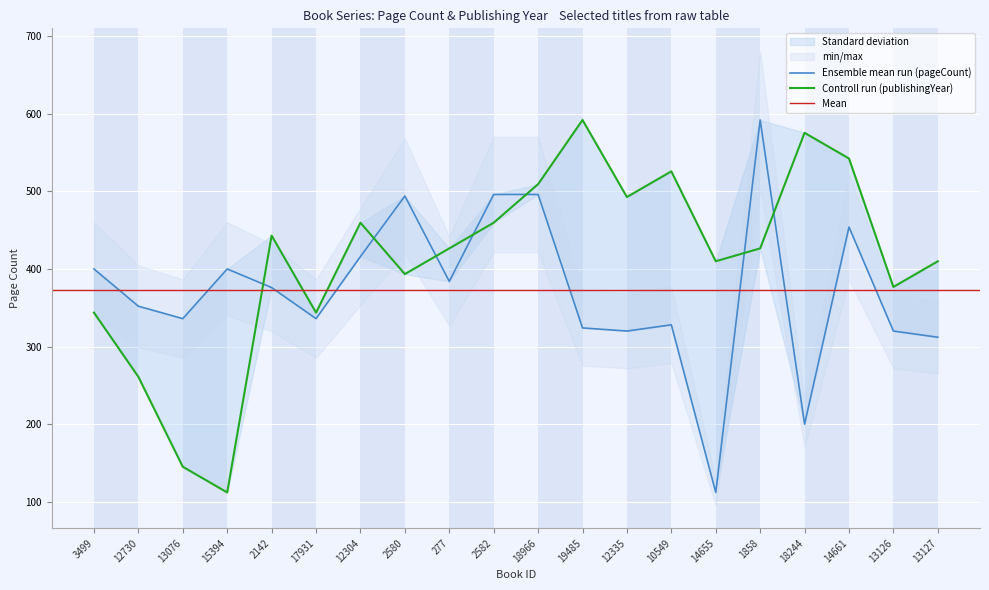

Is the value of pageCount at 14661 greater than the value of publishingYear at 14661?

No